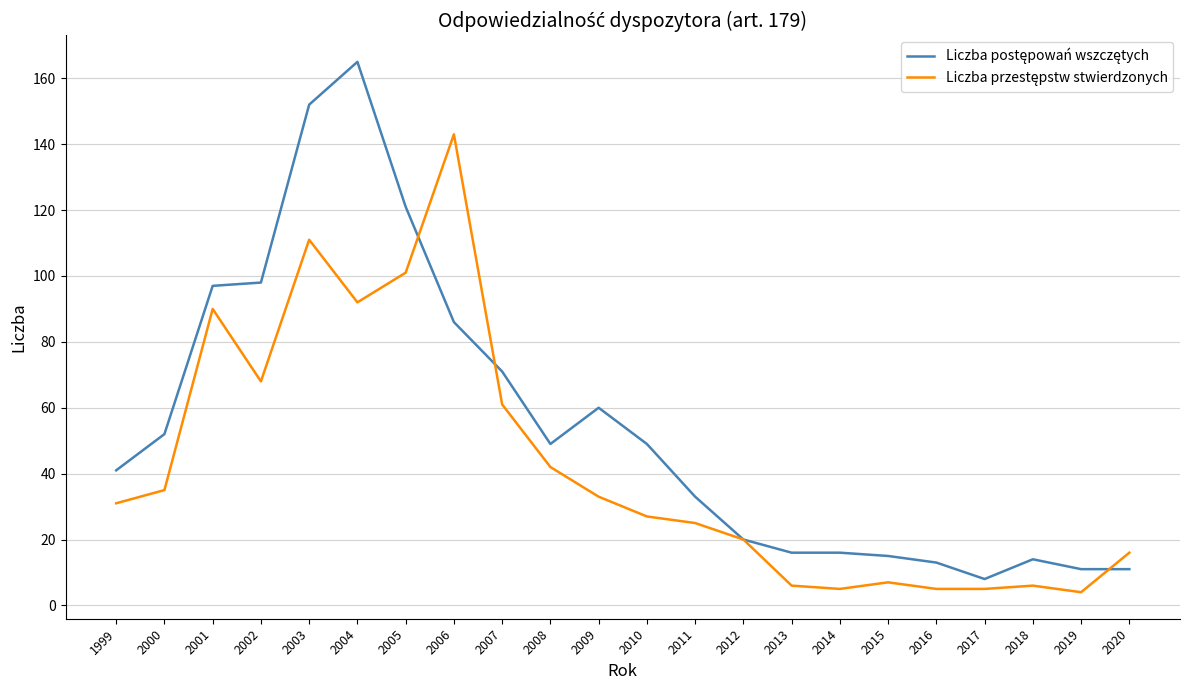

What is the smallest value displayed?

4